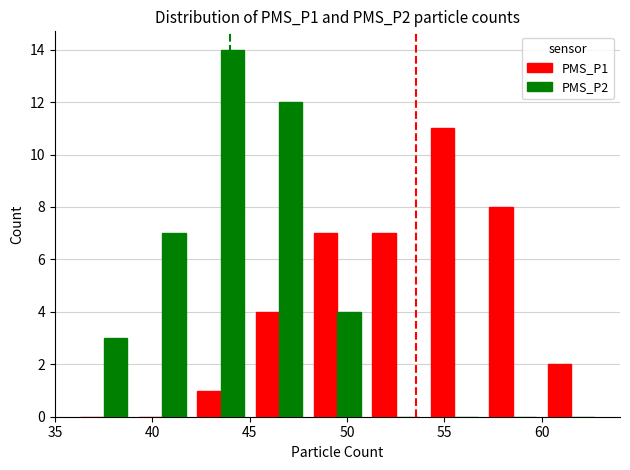

Count the number of categories in the chart.

9